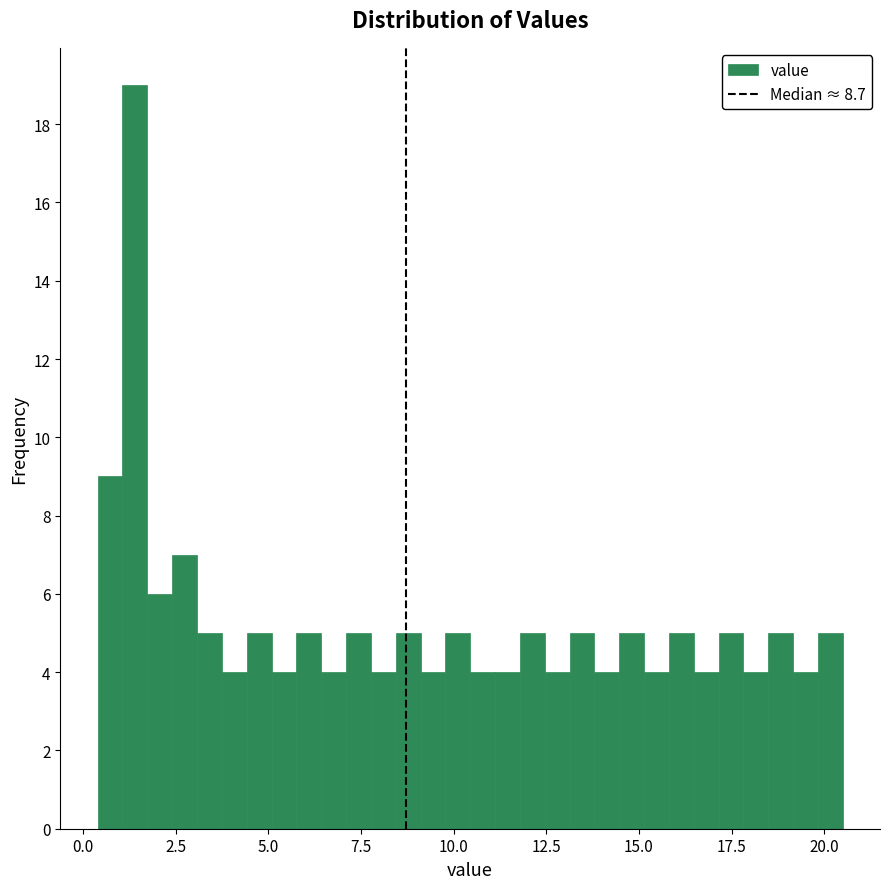

Read against the x-axis, roughly where is the centre of the tallest bar?

1.5